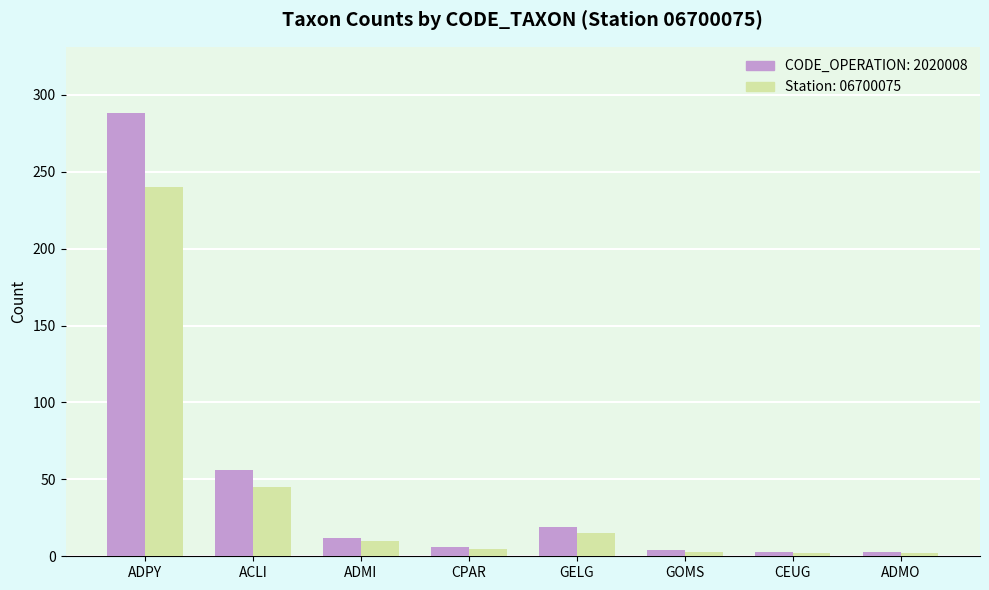

What is the spread (max minus min) of values at ACLI?

11